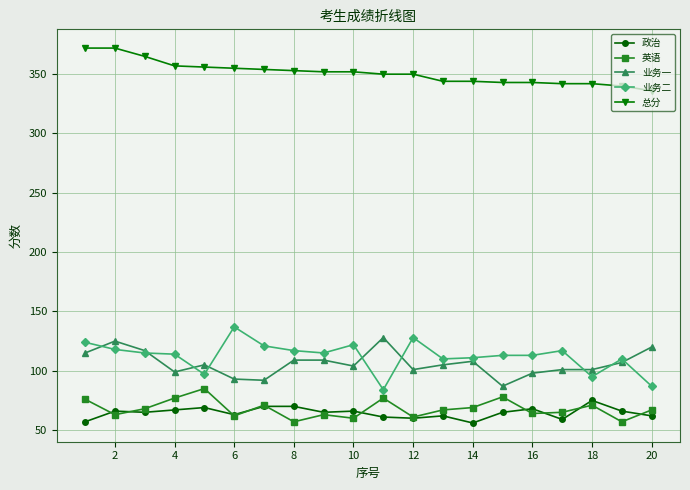

What is the value of the 业务一 point at the 13th from the left?

105